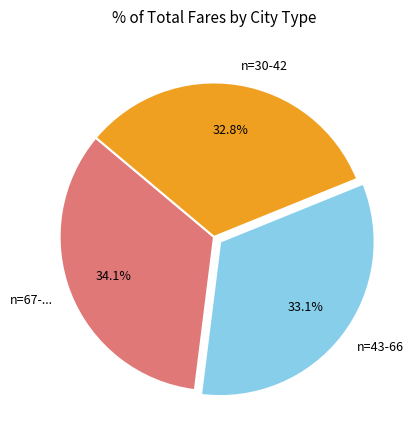

Approximately how many times larger is the value at n=30-42 compared to n=67-...?

1.0